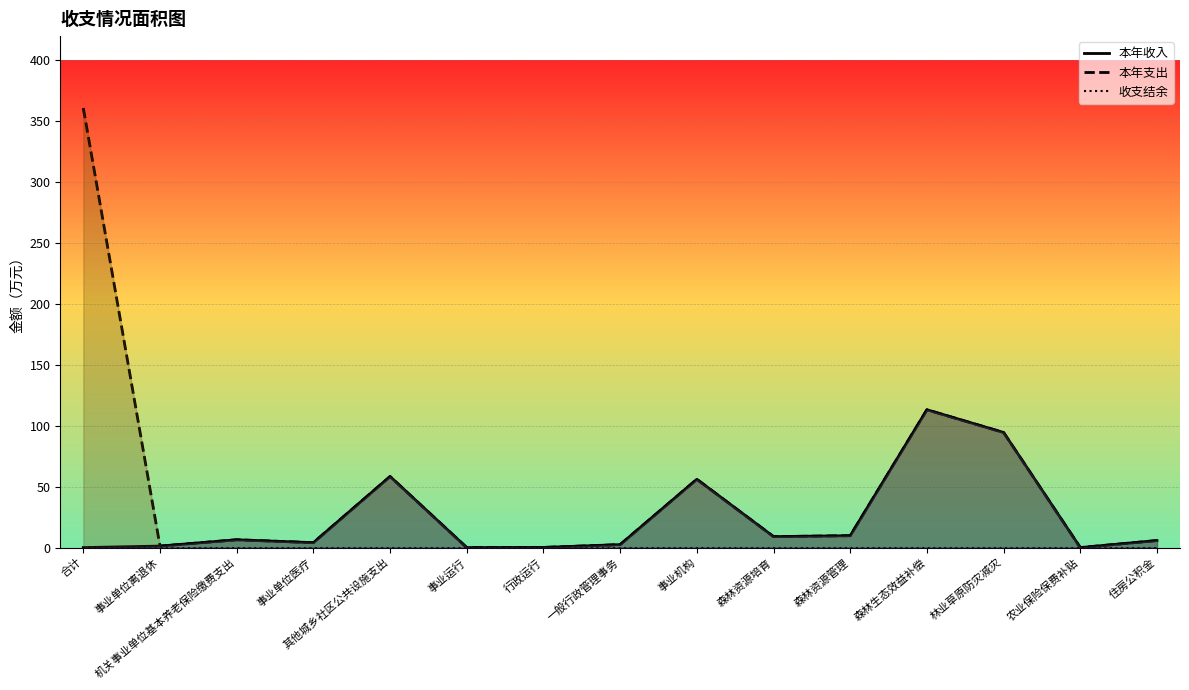

What is the average value of the 本年收入 series?

24.1